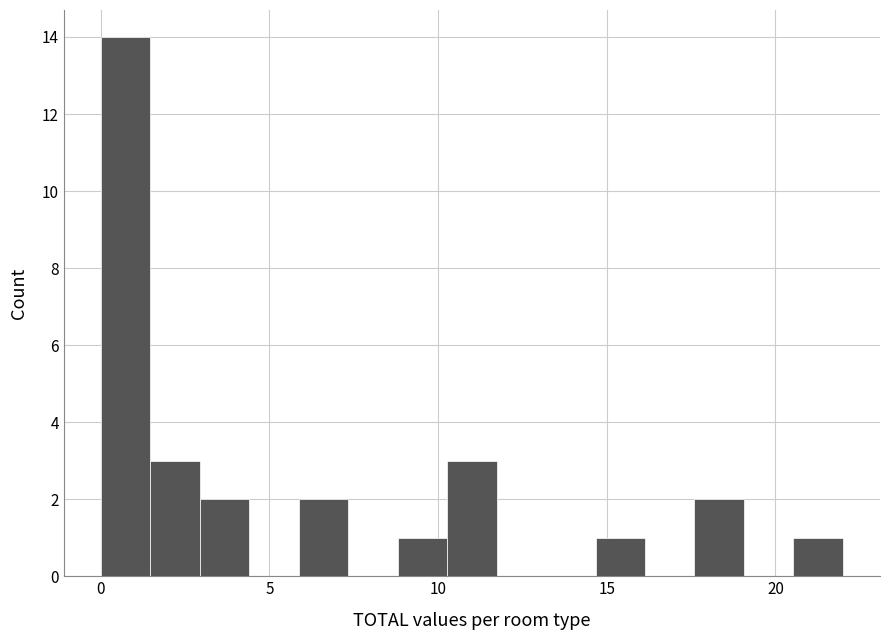

Around what value on the x-axis is the tallest bar? Give the approximate position of its centre, as read against the axis.

0.5